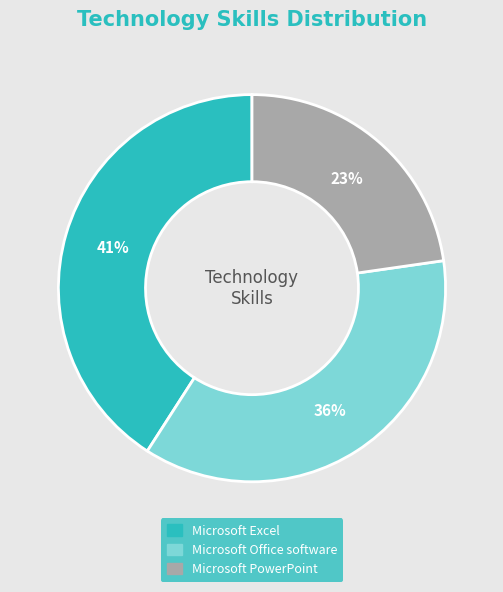

True or false: Microsoft Office software accounts for 36% of the total.

True